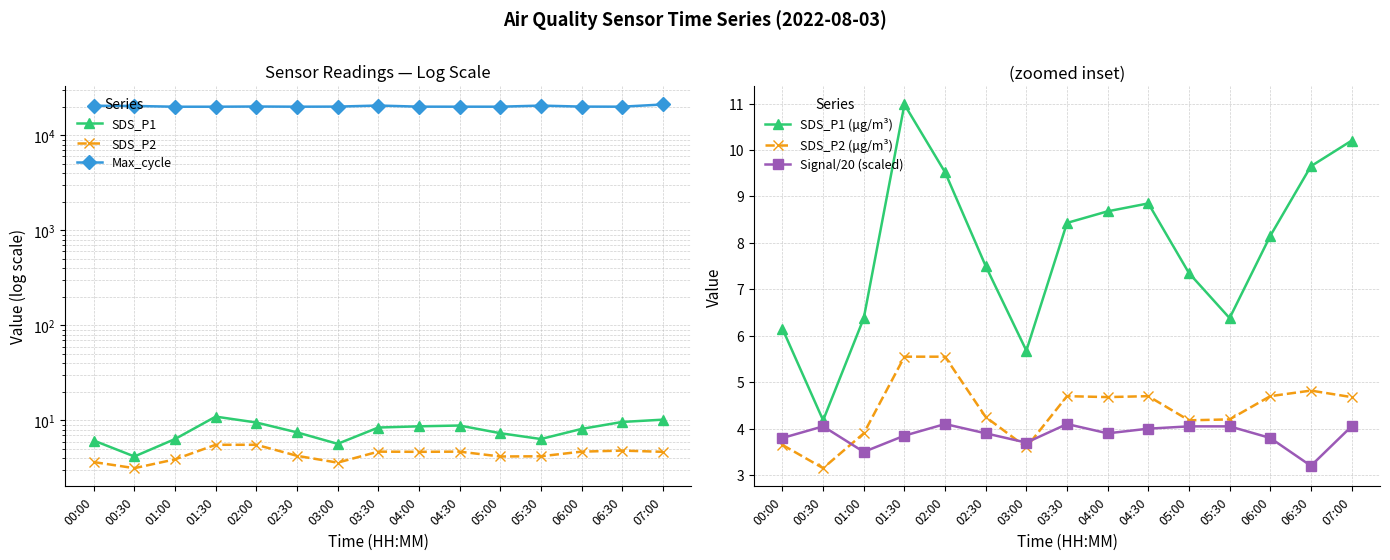

What is the difference between the Signal/20 (scaled) values at 04:30 and 02:30?

0.1